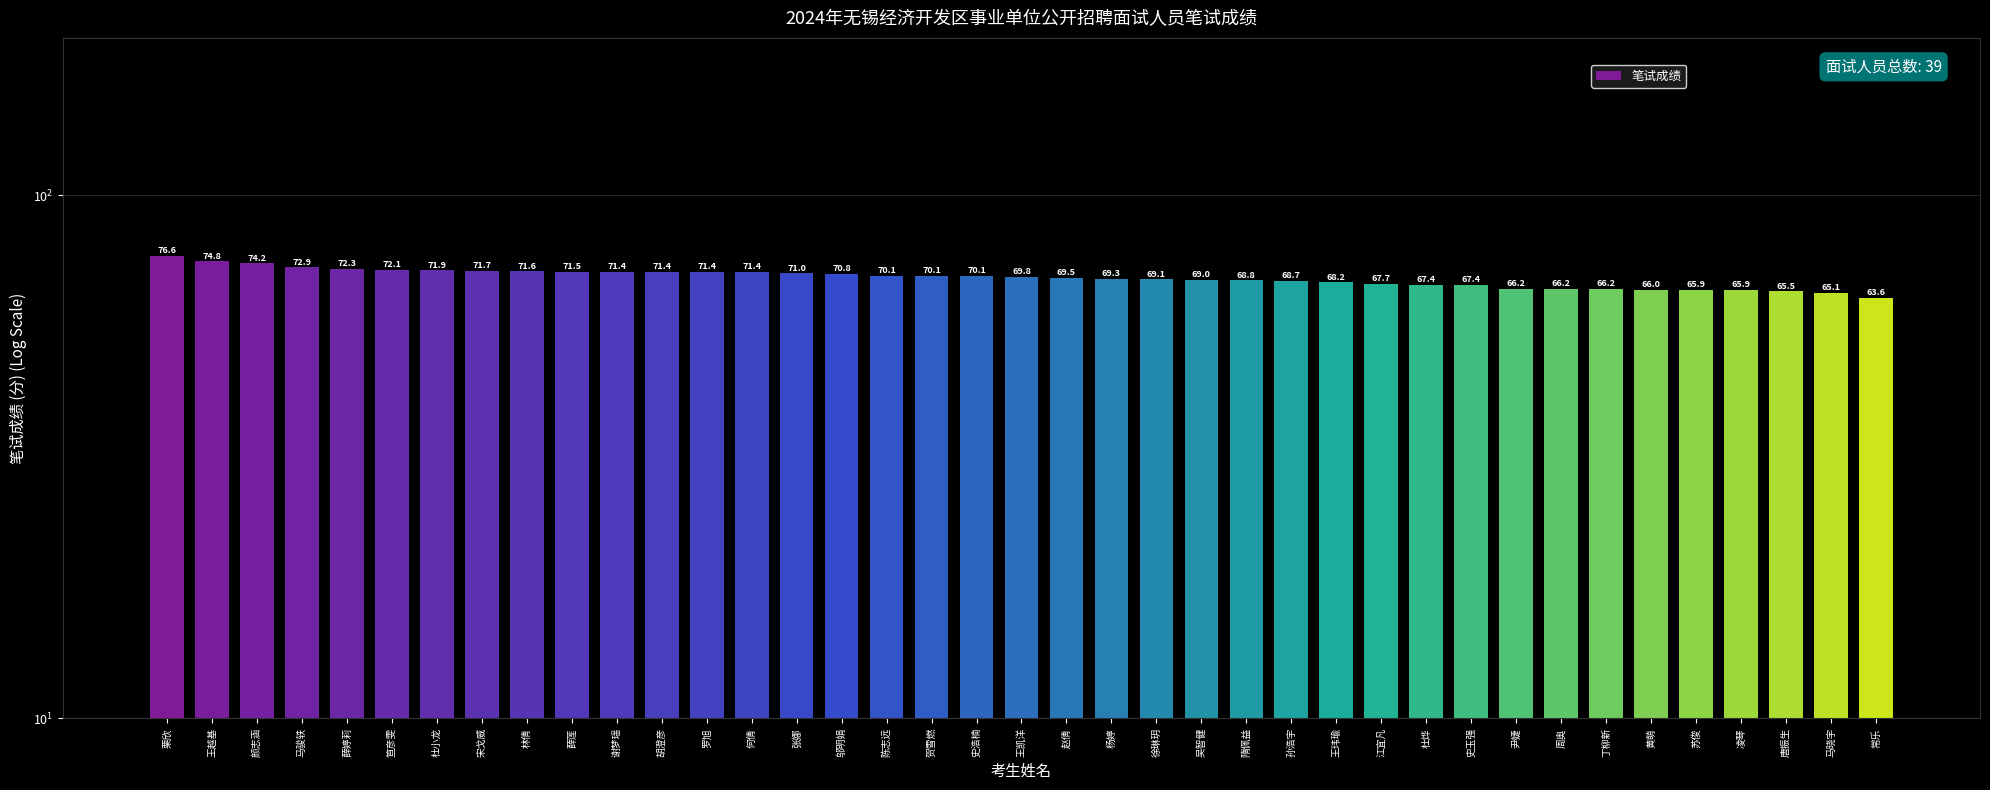

What is the difference between the maximum and minimum values?

13.0